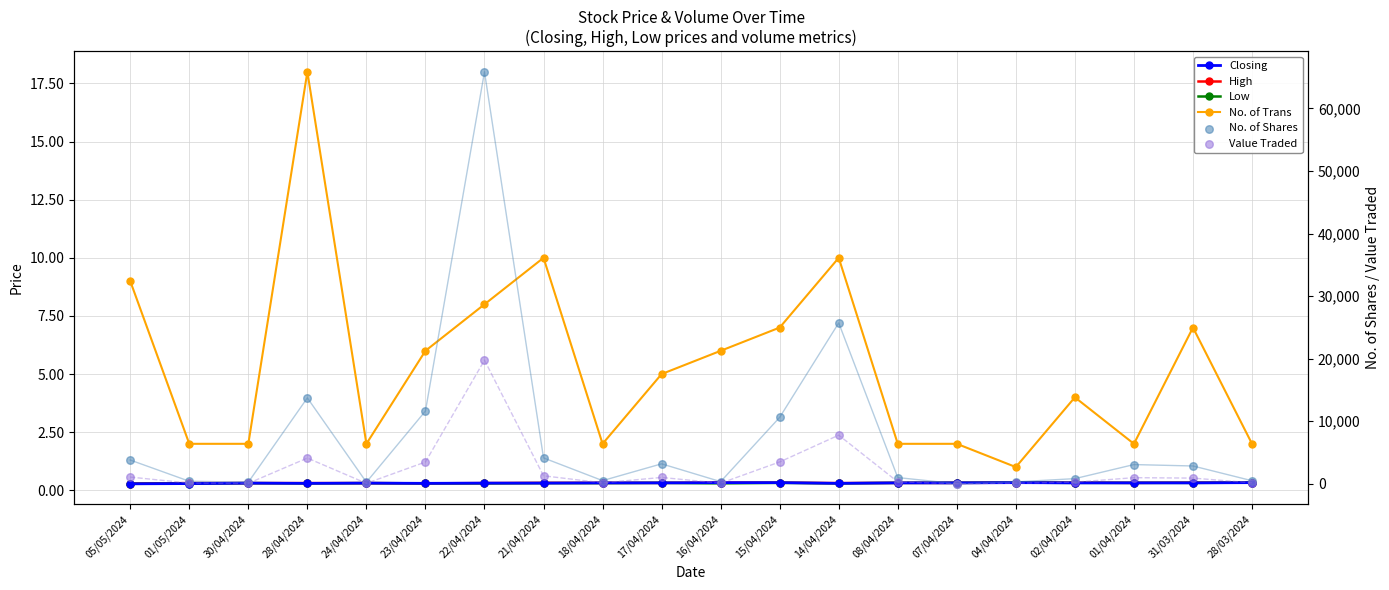

At which category is the sum across all series the highest?

22/04/2024